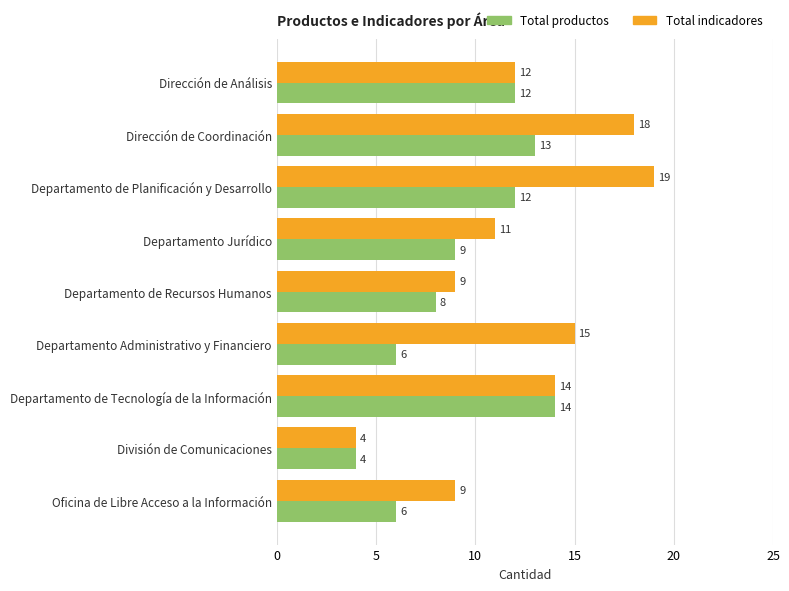

What are all the series names shown in the legend?

Total productos, Total indicadores